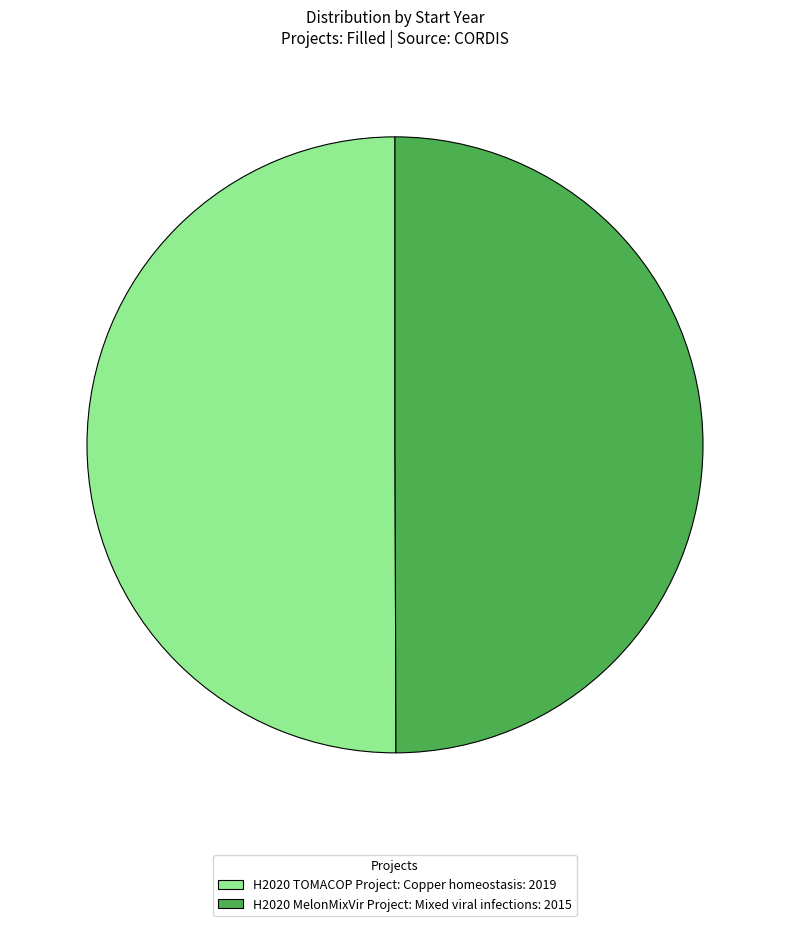

How many slices are in this pie chart?

2